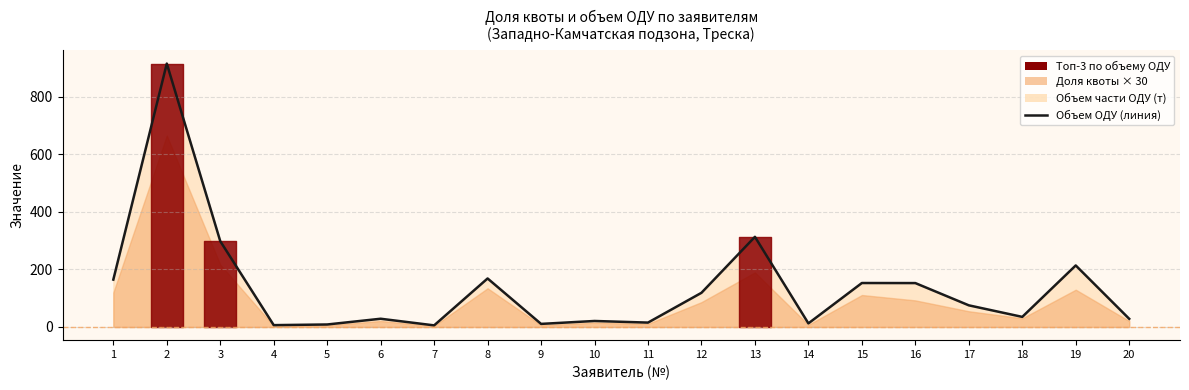

How many lines are shown in the chart?

1